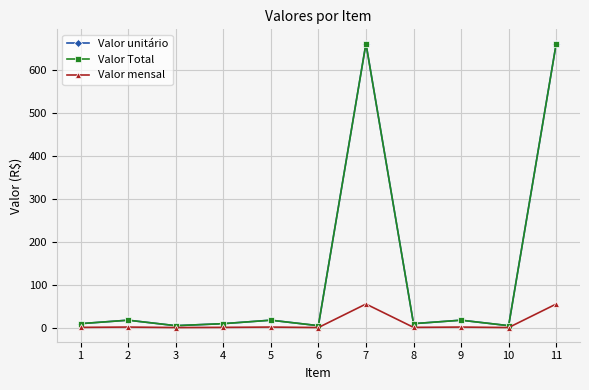

Reading left to right, transcribe all the data shown in this chart.

Valor unitário: 1=9.4	2=17.5	3=4.7	4=9.4	5=17.5	6=4.7	7=662.4	8=9.4	9=17.5	10=4.7	11=662.4
Valor Total: 1=9.4	2=17.5	3=4.7	4=9.4	5=17.5	6=4.7	7=662.4	8=9.4	9=17.5	10=4.7	11=662.4
Valor mensal: 1=0.8	2=1.5	3=0.4	4=0.8	5=1.5	6=0.4	7=55.2	8=0.8	9=1.5	10=0.4	11=55.2